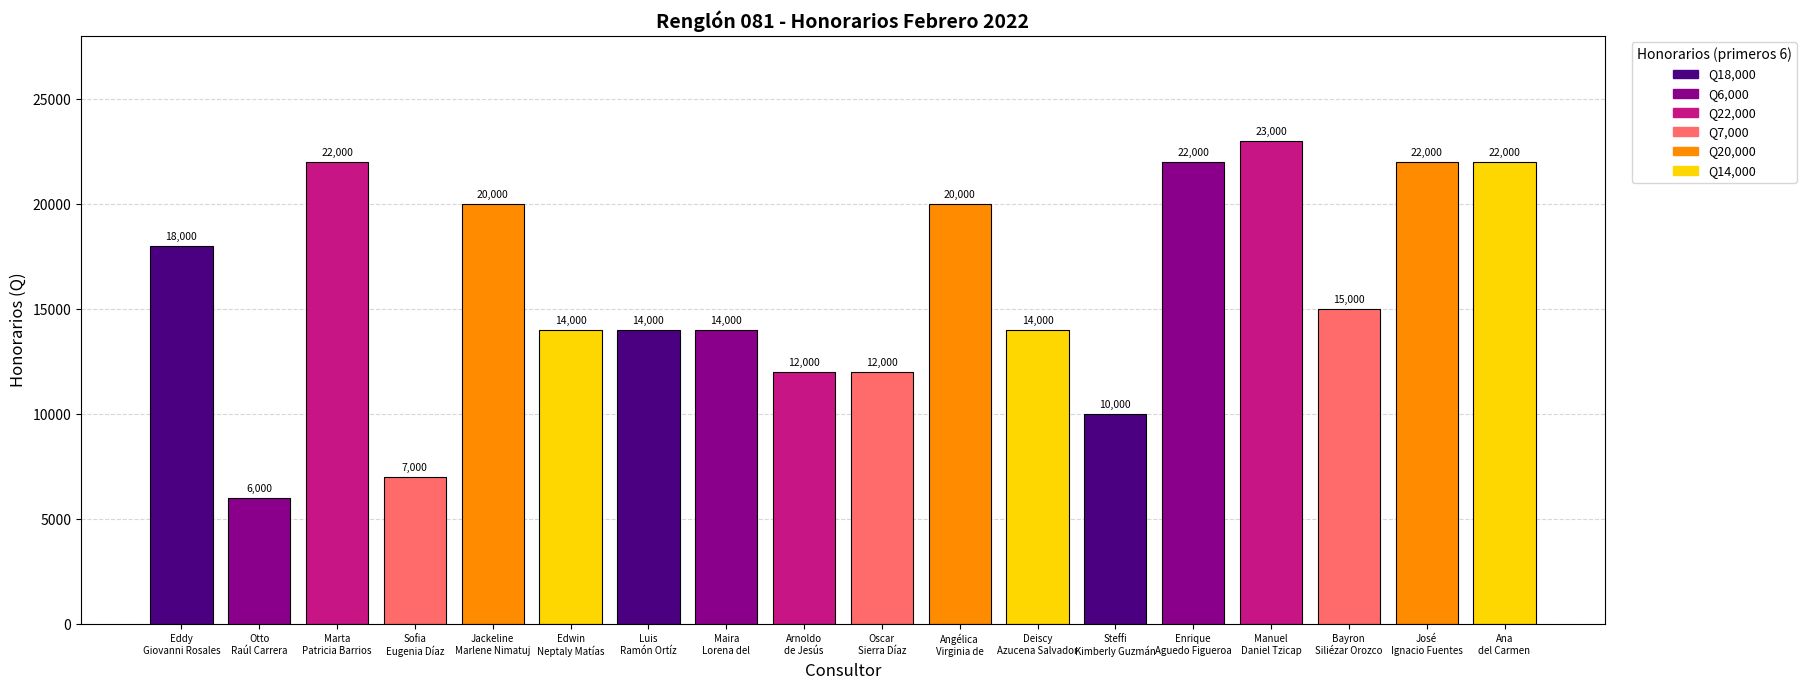

What is the change in value from Angélica
Virginia de to José
Ignacio Fuentes?

+2000